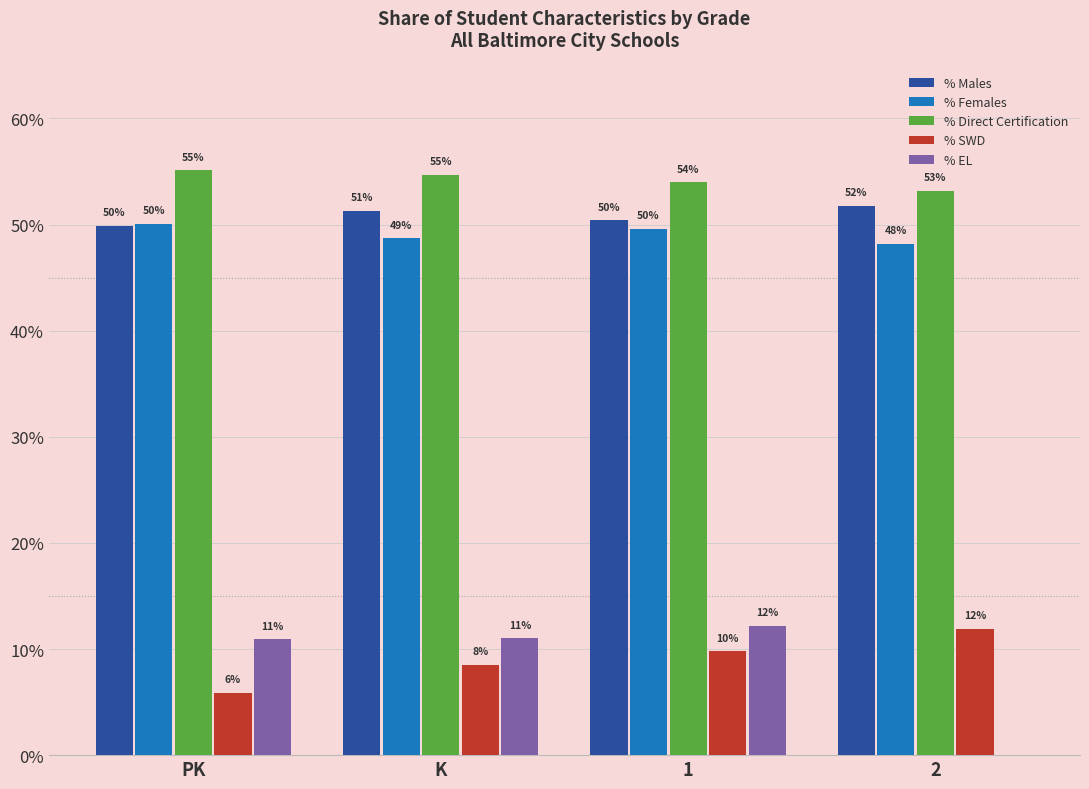

Reading left to right, what are all the values shown in this chart?

% Males: 0.5	0.5	0.5	0.5
% Females: 0.5	0.5	0.5	0.5
% Direct Certification: 0.6	0.5	0.5	0.5
% SWD: 0.1	0.1	0.1	0.1
% EL: 0.1	0.1	0.1	0.0